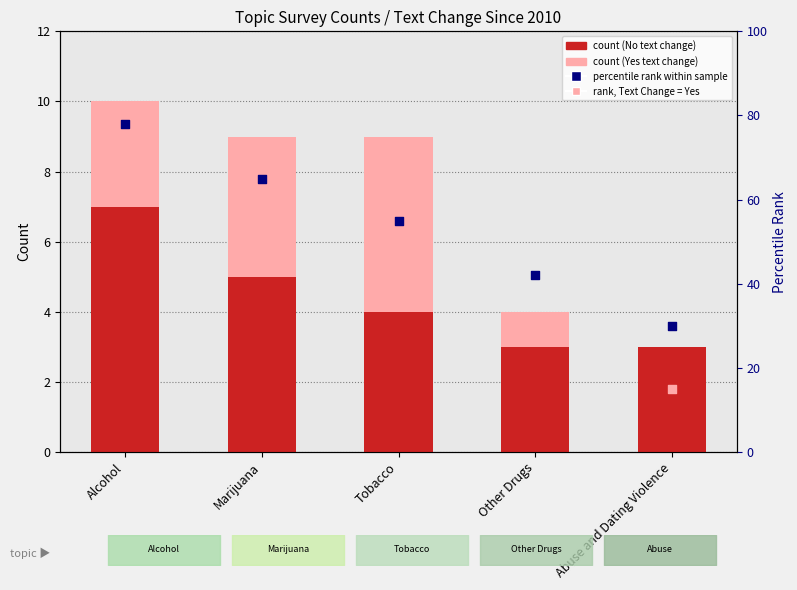

At how many categories does at least one series exceed 22?

5